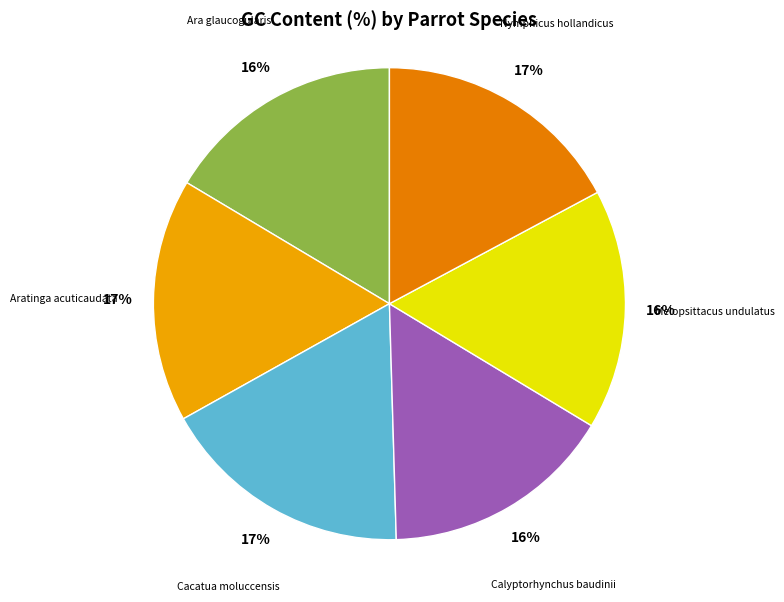

True or false: Aratinga acuticaudata accounts for 17% of the total.

True